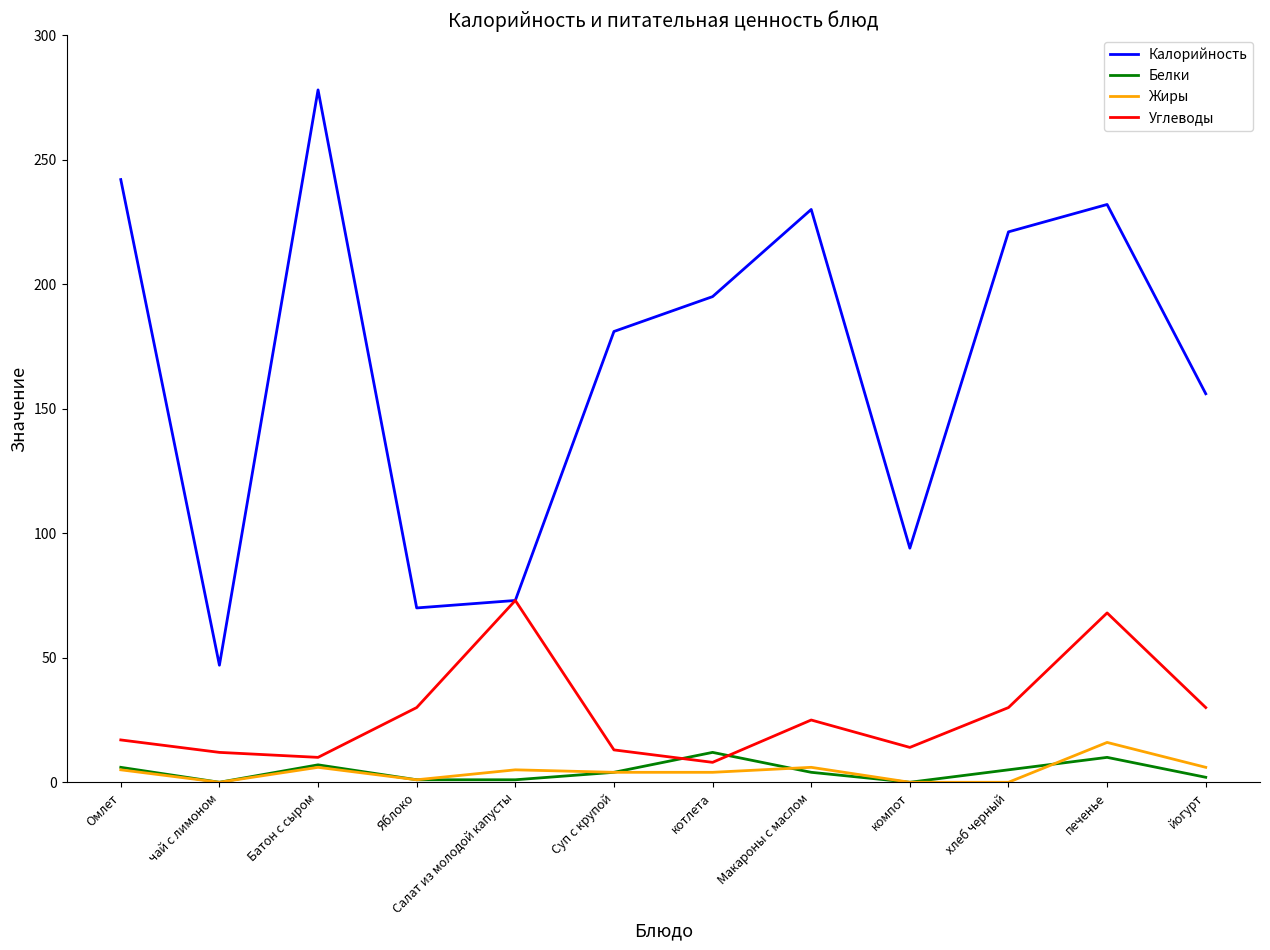

What is the maximum value shown in the chart?

278